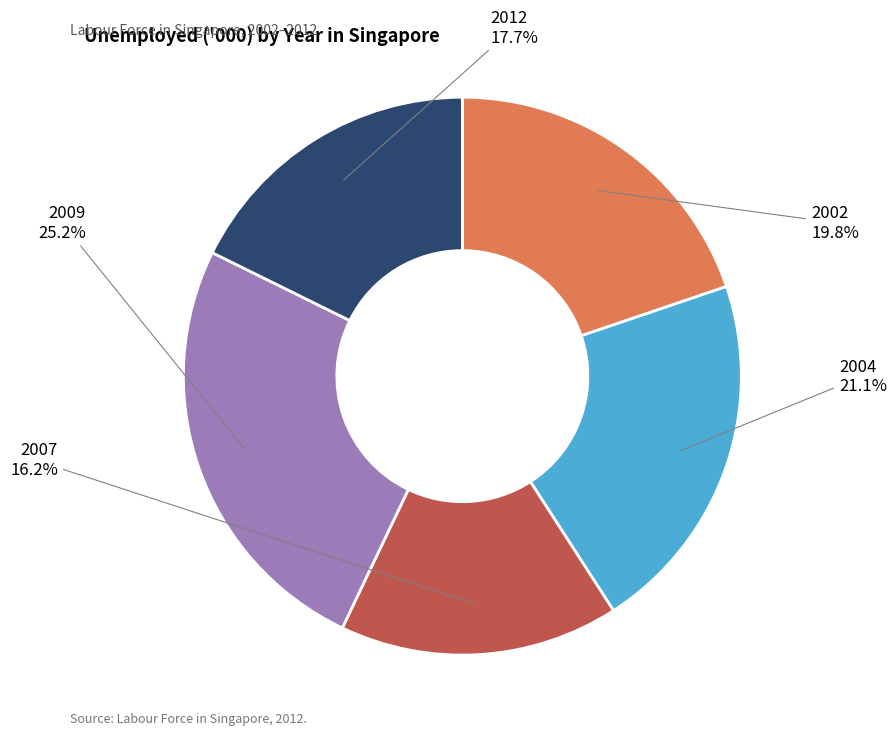

Is there any slice that represents more than half of the pie?

No